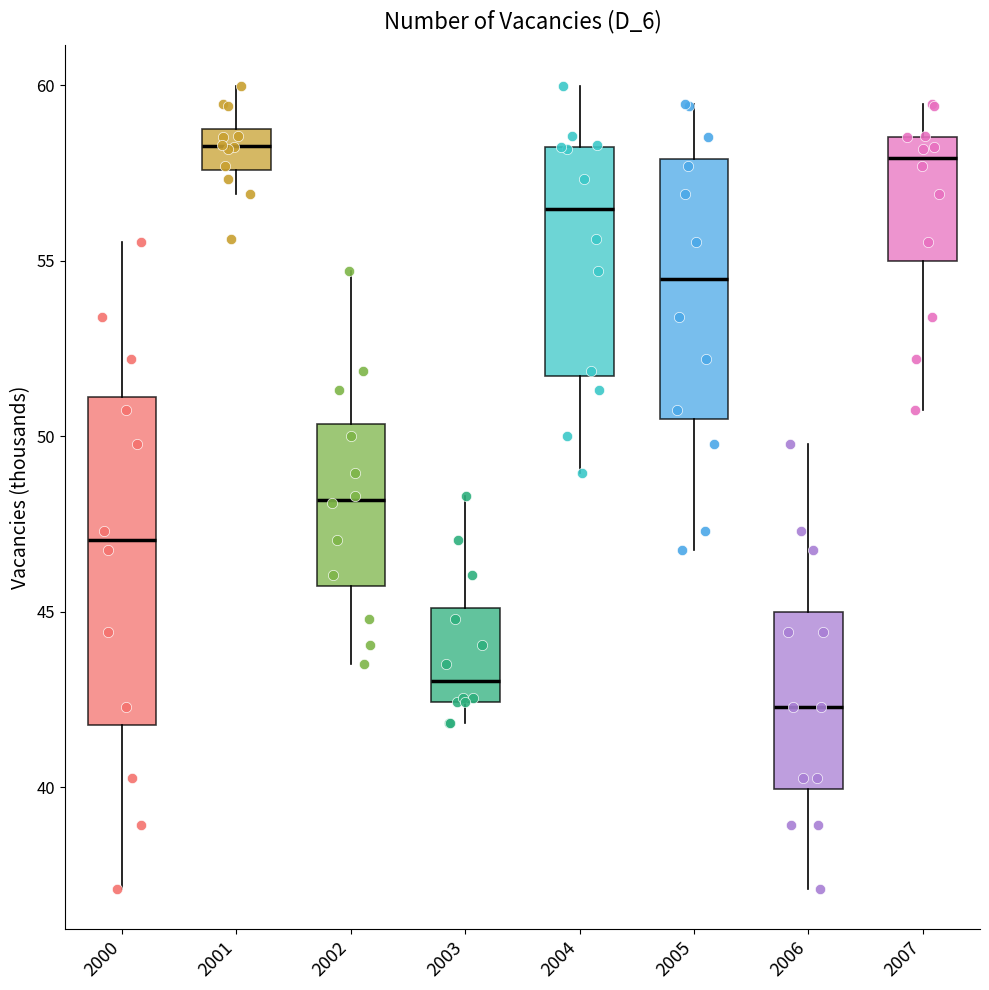

Which box has the lowest median line?

2006